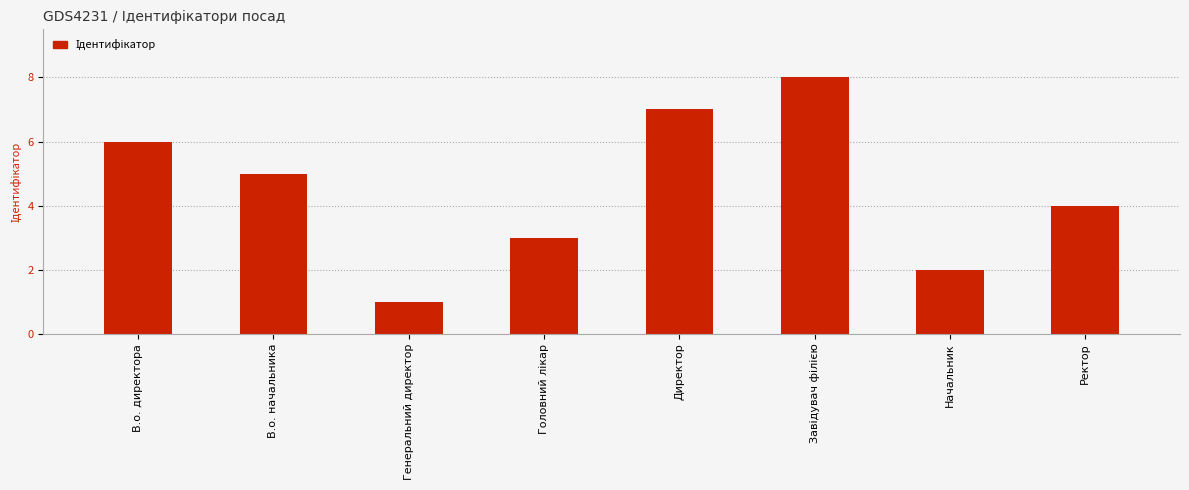

The chart shows a value of 5 at В.о. начальника. True or false?

True